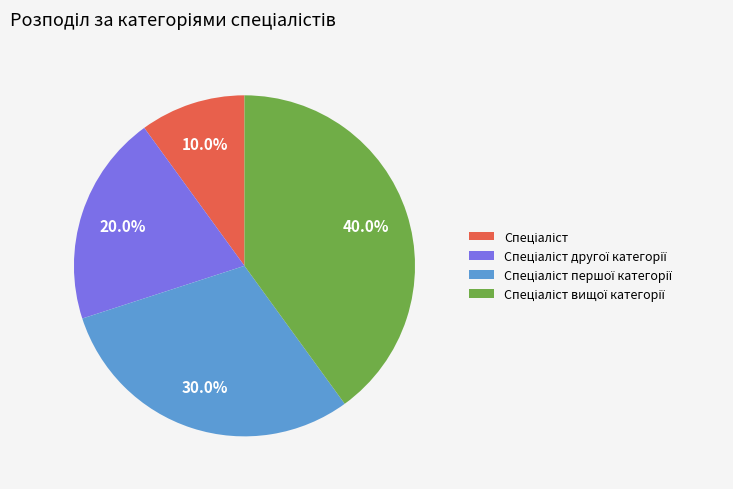

To the nearest percent, what is the difference between the largest and smallest slice percentages?

30%